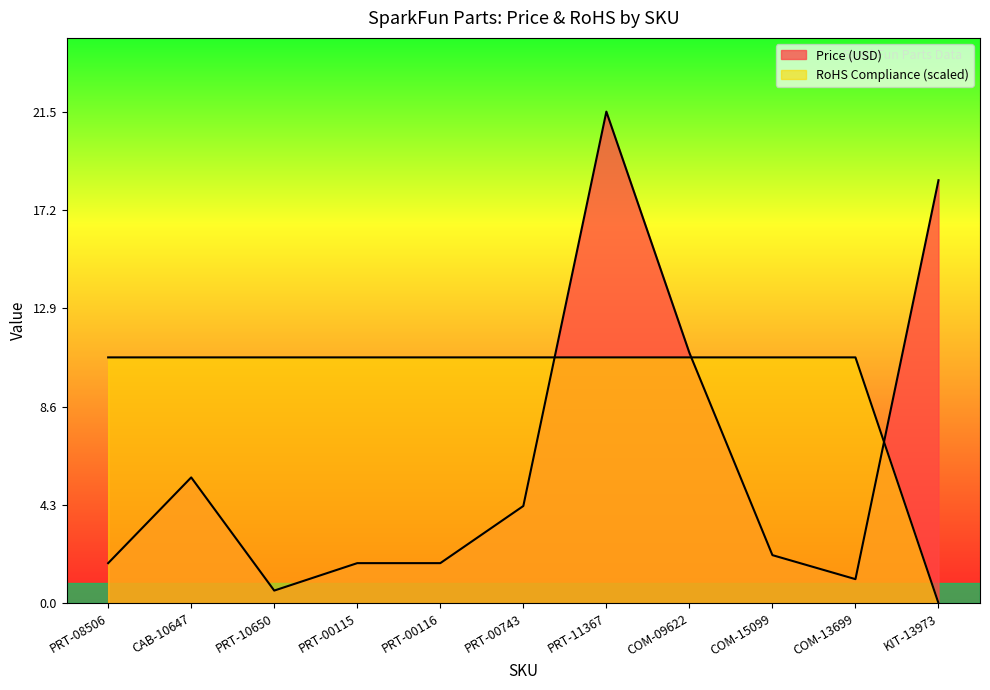

Which has a higher value, CAB-10647 or KIT-13973?

KIT-13973